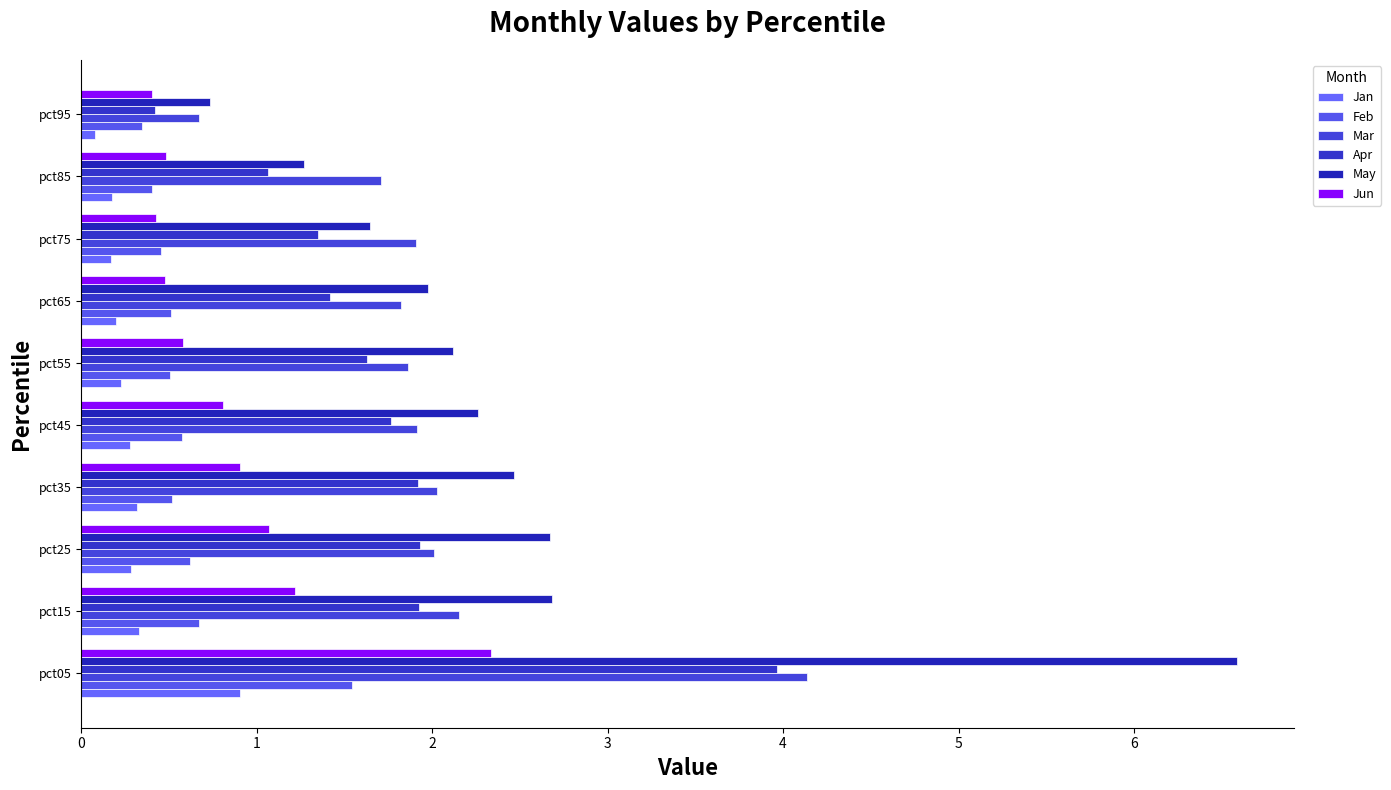

Count the number of categories in the chart.

10